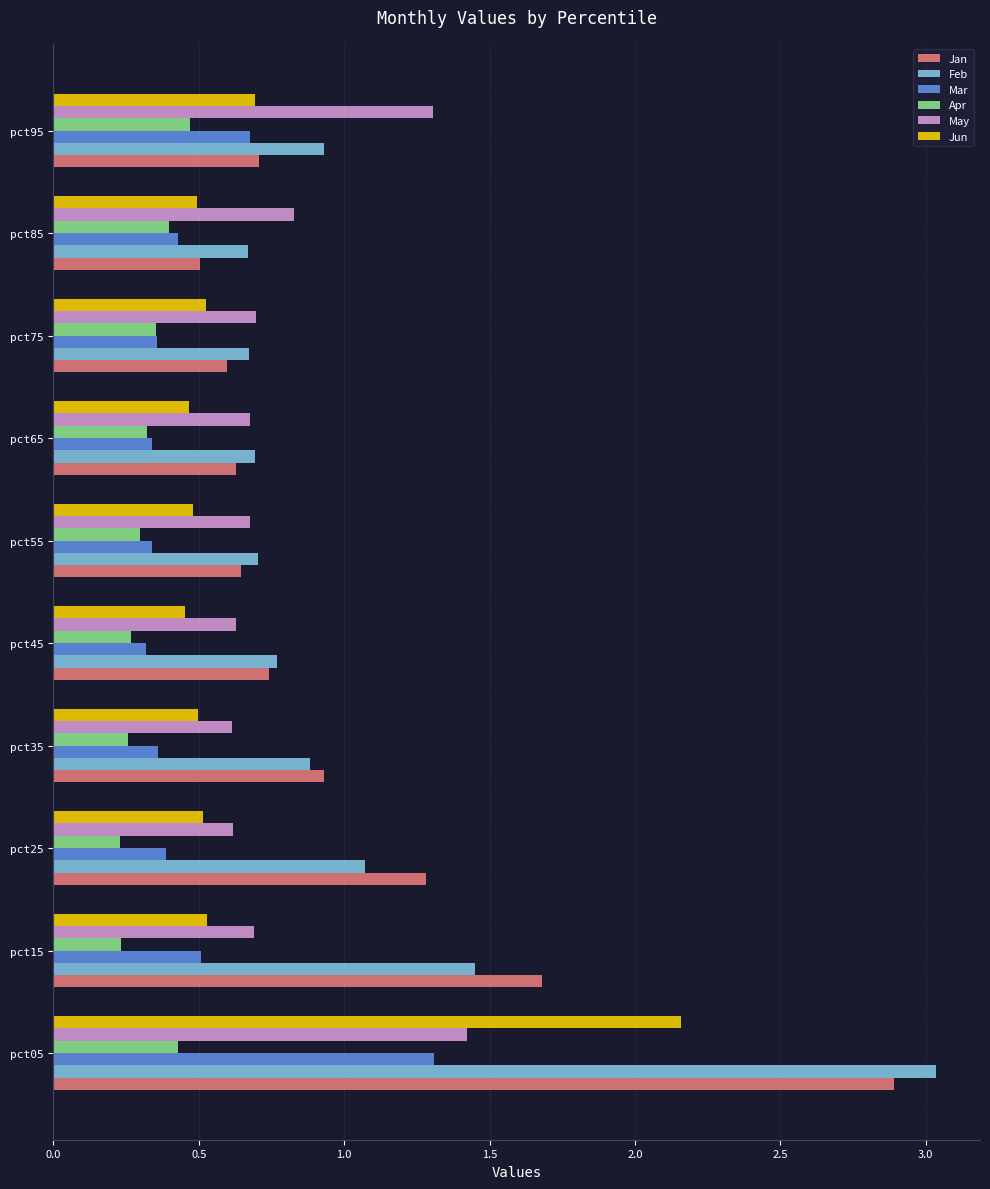

At which label is Jan closest to 1?

pct35